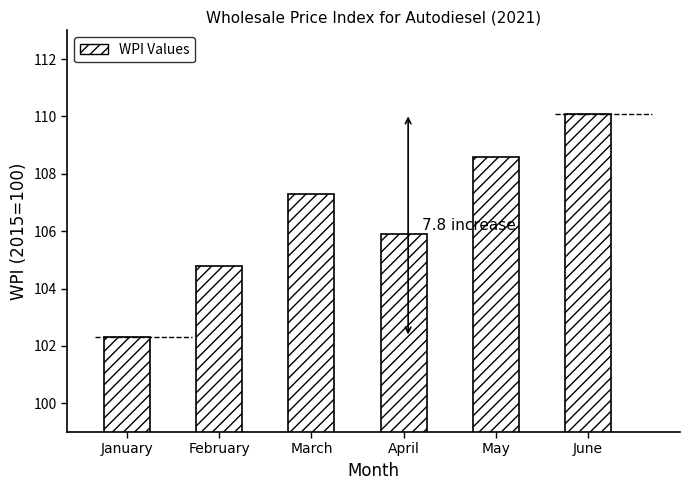

Where does the data first go above 107?

March